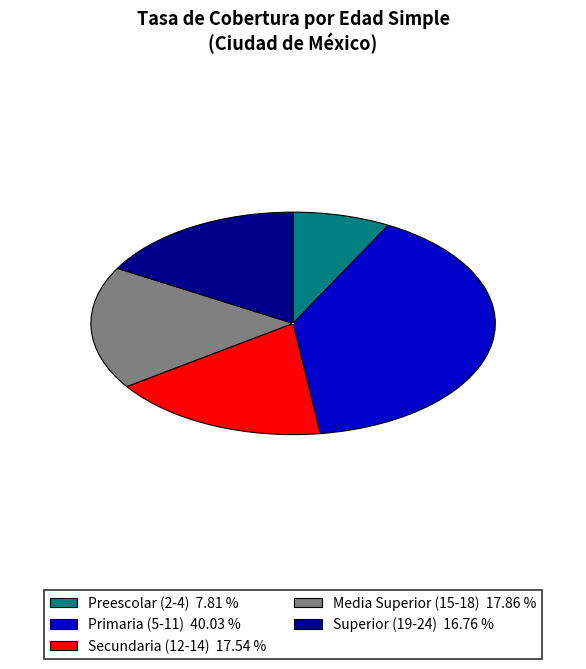

Does any single category account for the majority?

No